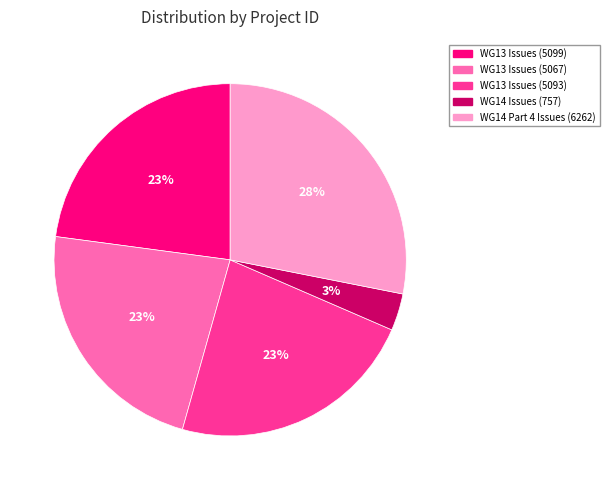

What percentage is the WG13 Issues (5099) slice, to the nearest percent?

23%